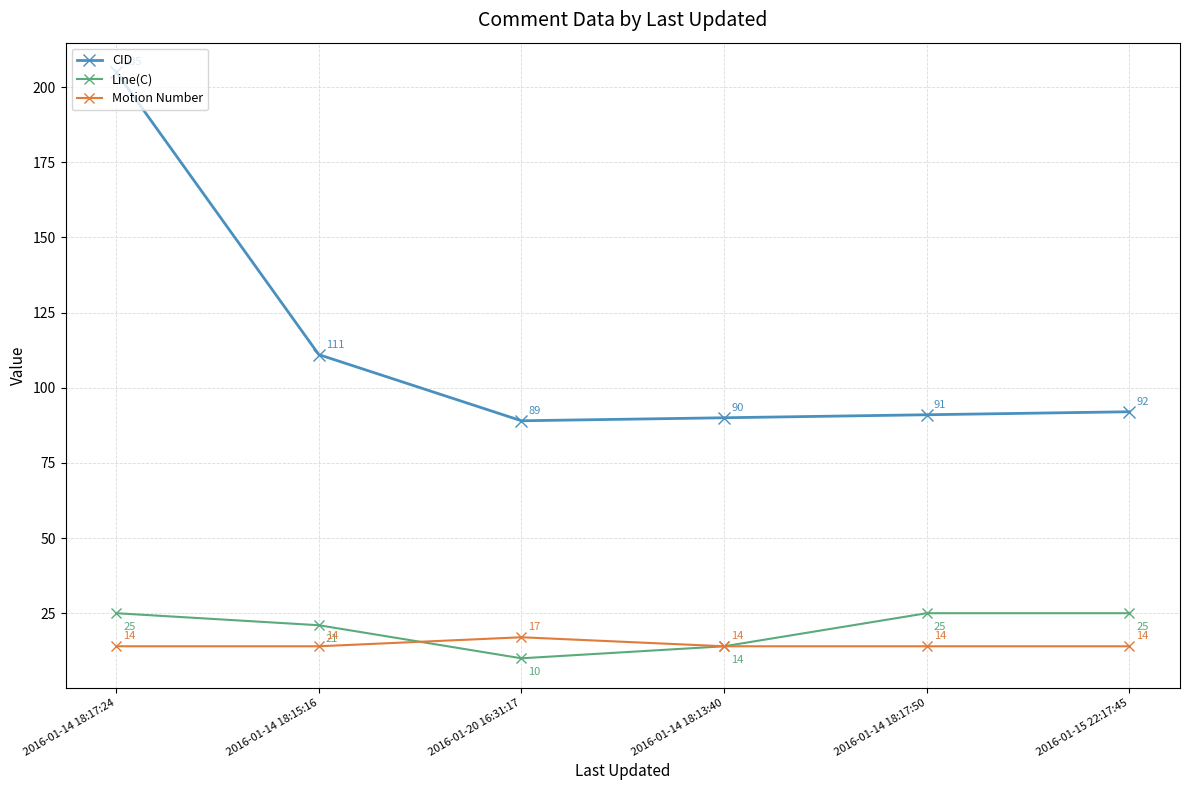

What is the total value across all series at 2016-01-15 22:17:45?

131